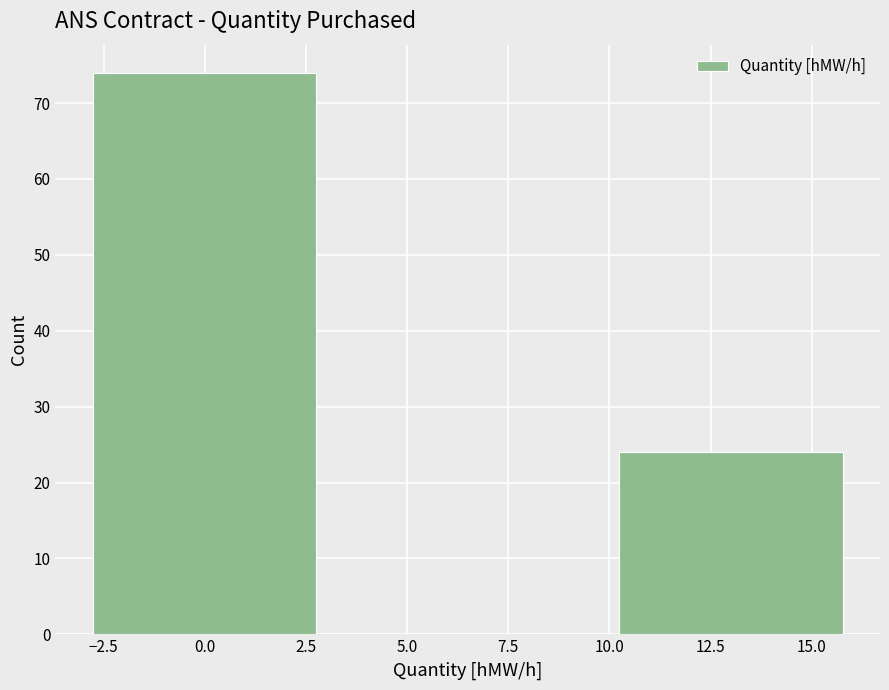

Reading right to left, list all the values displayed in this chart.

24	74